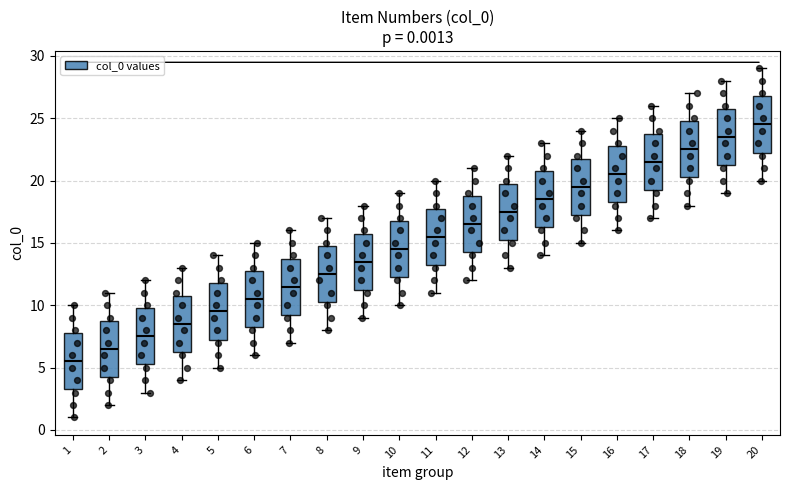

Which box's median line is the lowest?

1